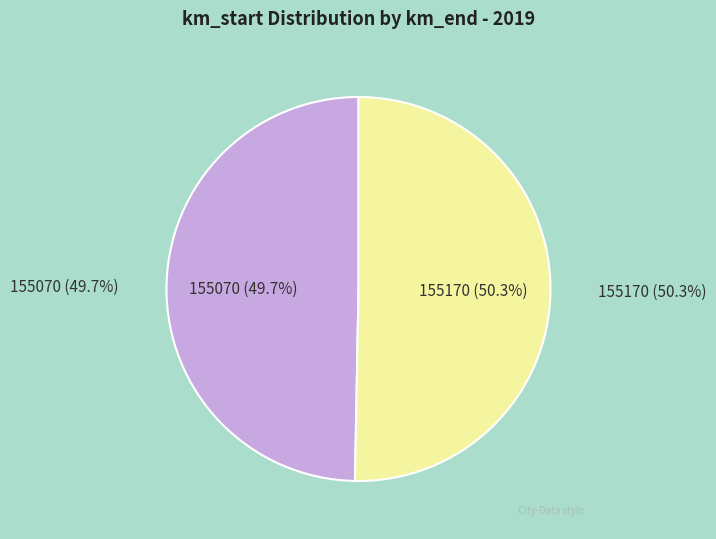

How many slices are in this pie chart?

2